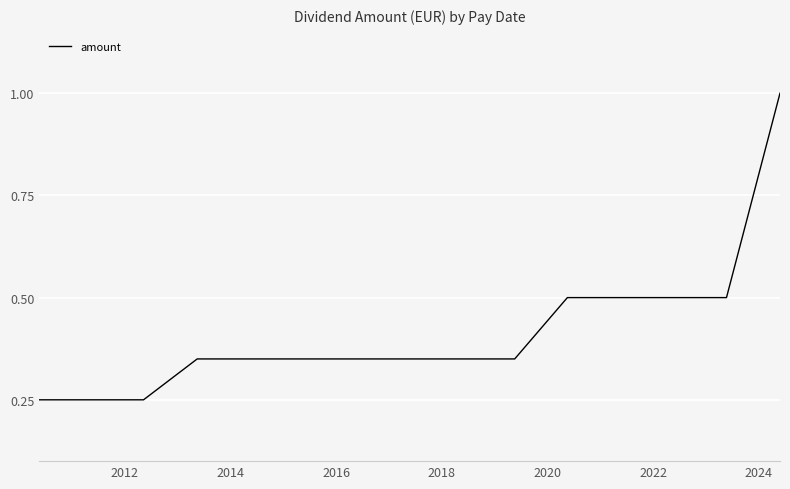

What is the greatest value displayed?

1.0